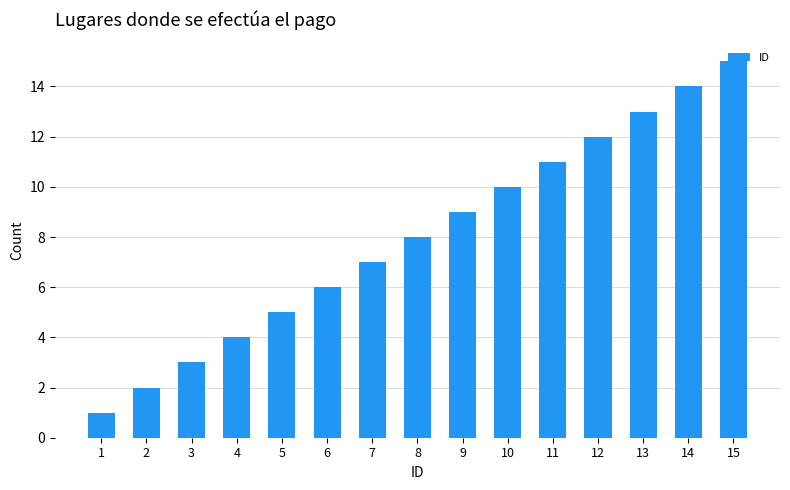

At which category does the chart reach its minimum across all series?

1